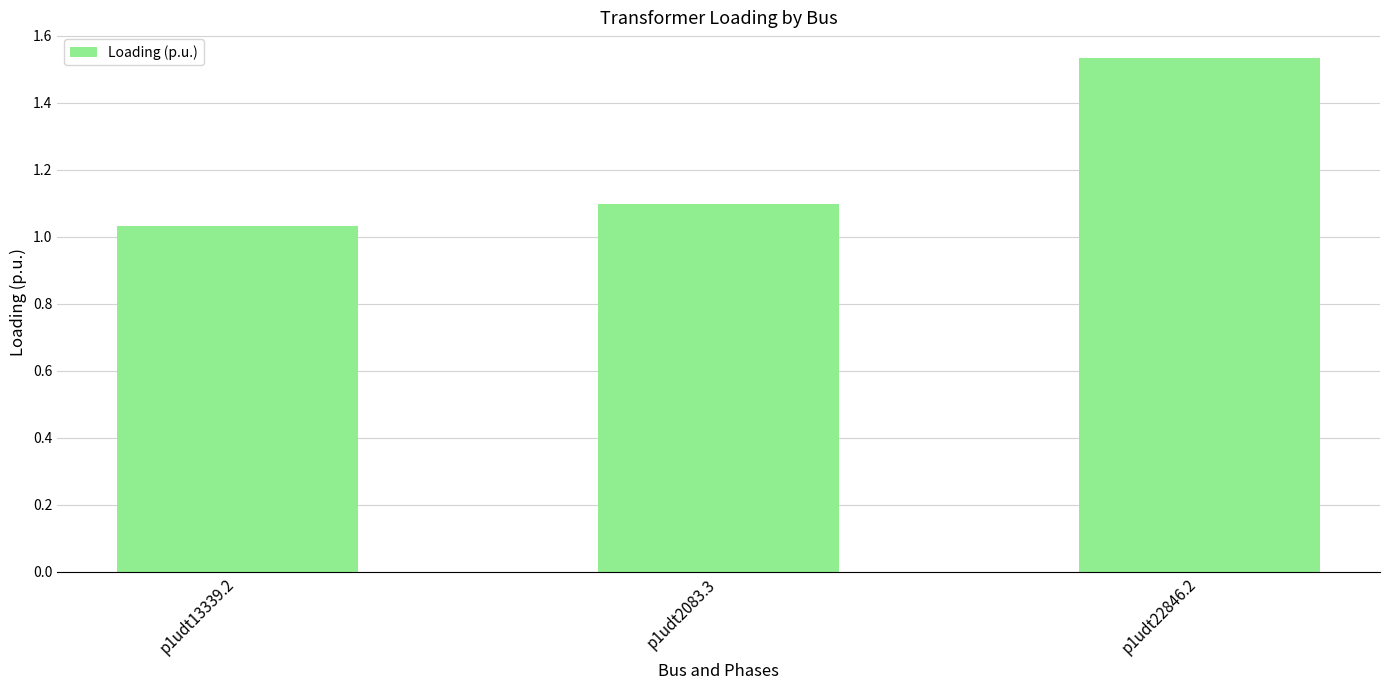

The chart shows a value of 1.1 at p1udt2083.3. True or false?

True